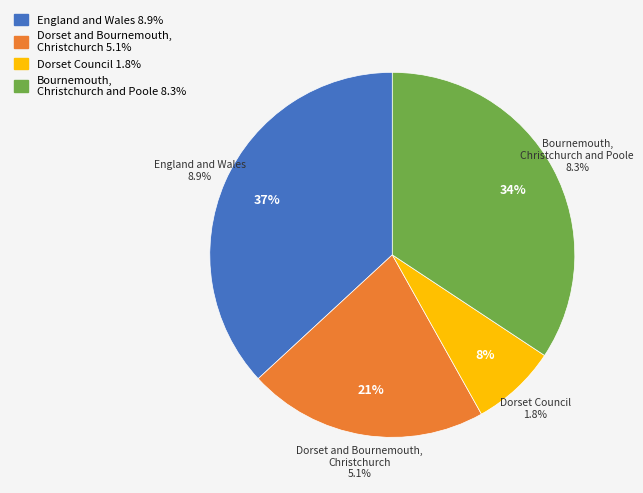

Which category has the smallest portion of the pie?

Dorset Council